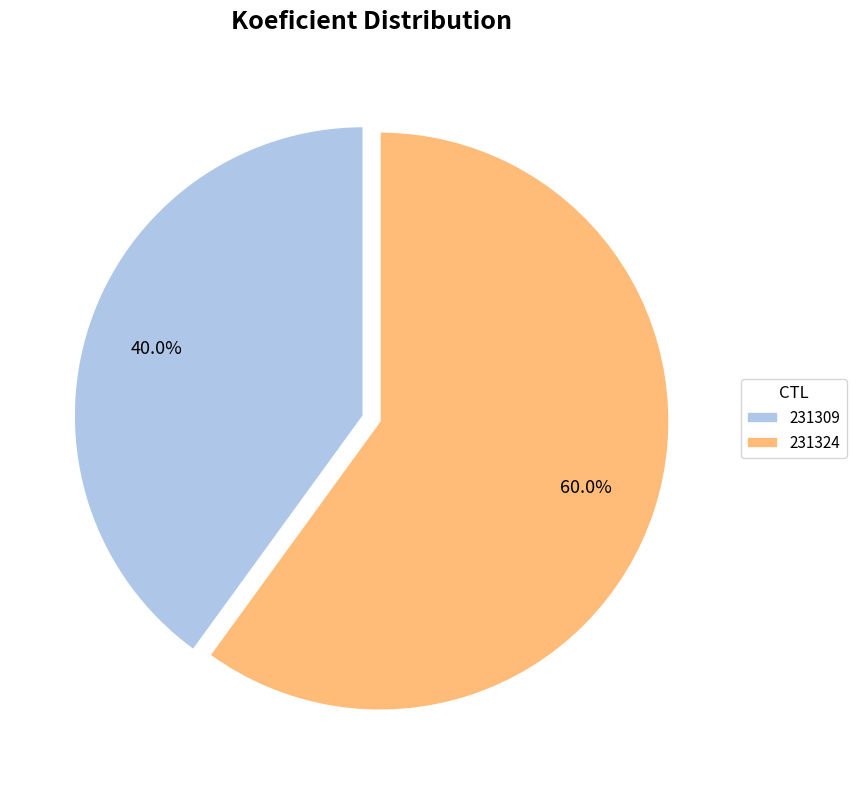

What is the smallest slice in the pie chart?

231309